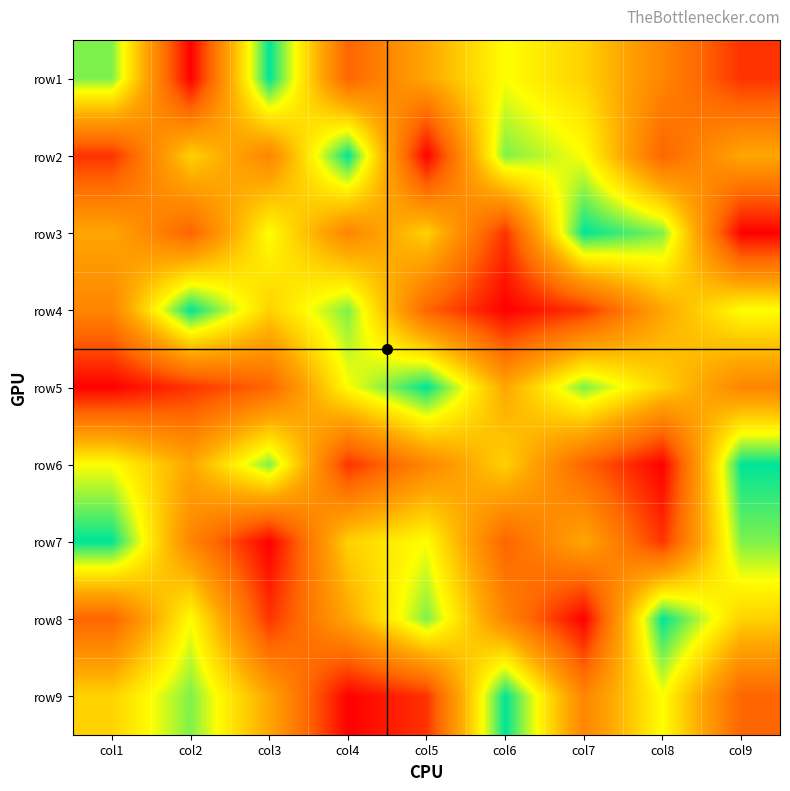

Reading left to right, what are all the values shown in this chart?

row1: col1=8	col2=1	col3=9	col4=3	col5=5	col6=7	col7=6	col8=4	col9=2
row2: col1=2	col2=6	col3=4	col4=9	col5=1	col6=8	col7=7	col8=3	col9=5
row3: col1=5	col2=3	col3=7	col4=4	col5=6	col6=2	col7=9	col8=8	col9=1
row4: col1=4	col2=9	col3=6	col4=8	col5=3	col6=1	col7=2	col8=5	col9=7
row5: col1=1	col2=2	col3=3	col4=7	col5=9	col6=5	col7=8	col8=6	col9=4
row6: col1=7	col2=5	col3=8	col4=2	col5=4	col6=6	col7=3	col8=1	col9=9
row7: col1=9	col2=4	col3=1	col4=6	col5=7	col6=3	col7=5	col8=2	col9=8
row8: col1=3	col2=7	col3=2	col4=5	col5=8	col6=4	col7=1	col8=9	col9=6
row9: col1=6	col2=8	col3=5	col4=1	col5=2	col6=9	col7=4	col8=7	col9=3